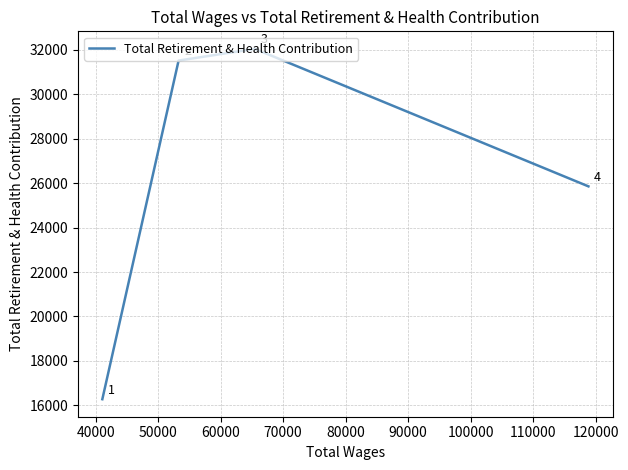

What is the greatest value displayed?

32043